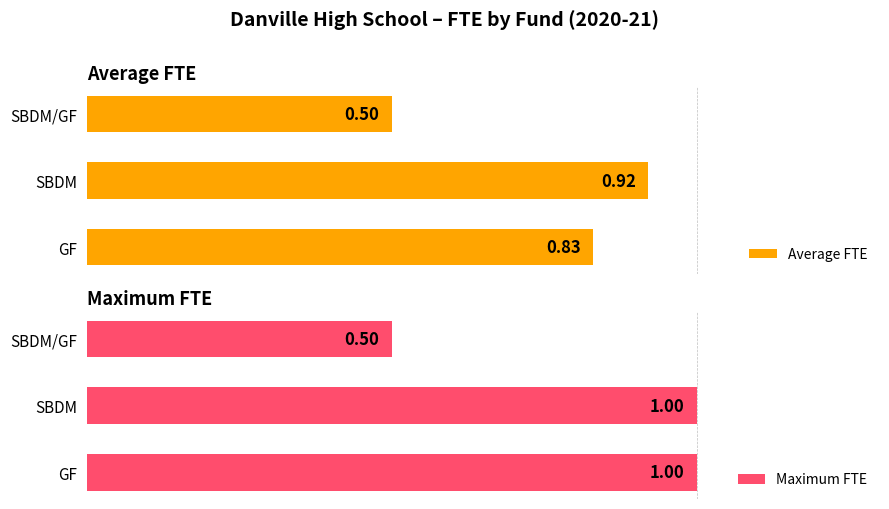

What is the difference between the maximum and minimum values in the Maximum FTE series?

0.5